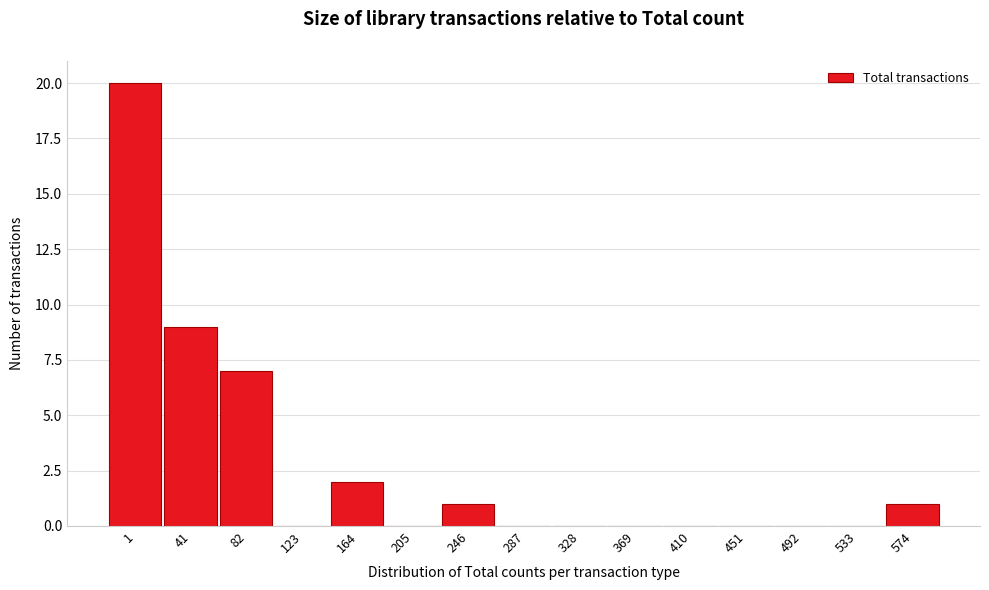

Reading left to right, extract all data points from this chart.

1=20	41=9	82=7	123=0	164=2	205=0	246=1	287=0	328=0	369=0	410=0	451=0	492=0	533=0	574=1